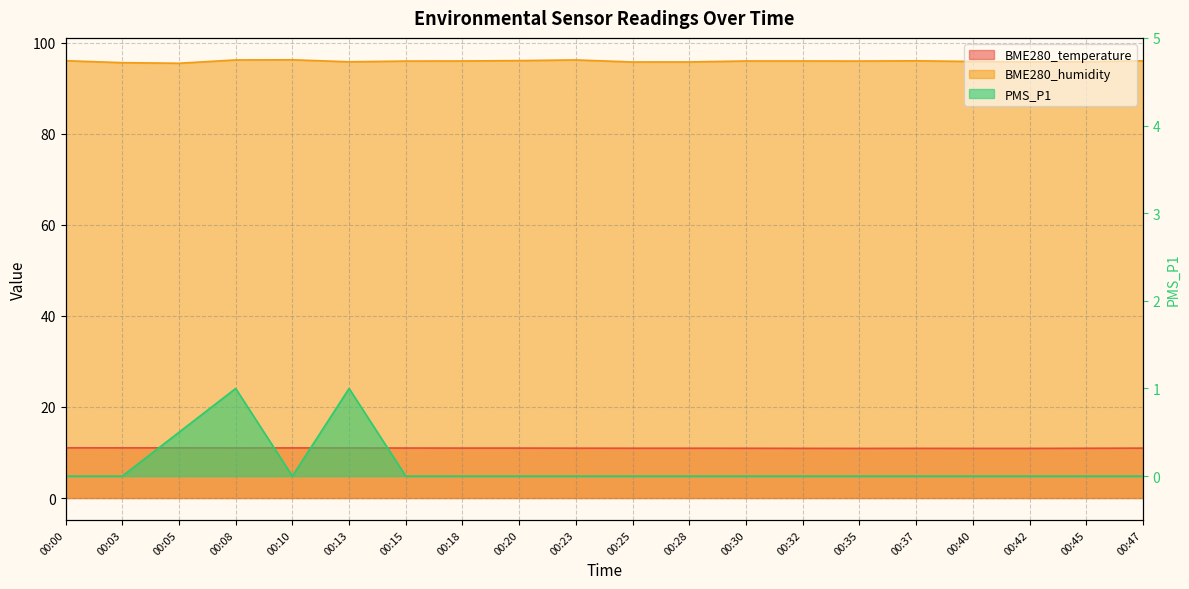

At which category does PMS_P1 reach its first local peak?

00:08